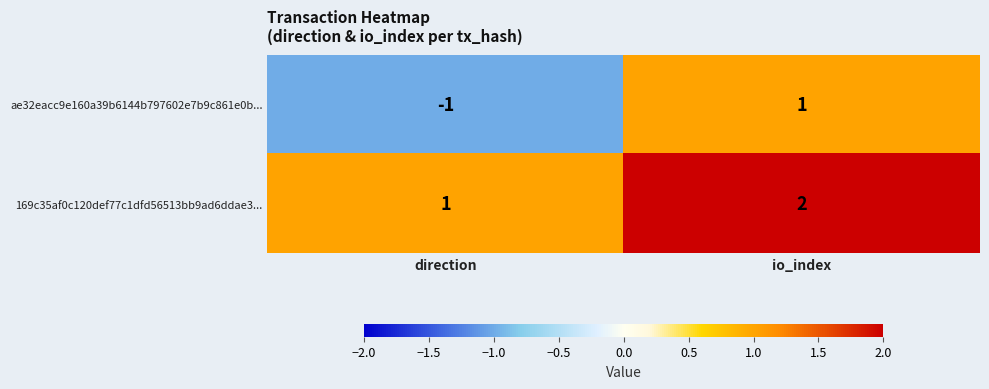

The value of ae32eacc9e160a39b6144b797602e7b9c861e0b... at io_index is 1. True or false?

True